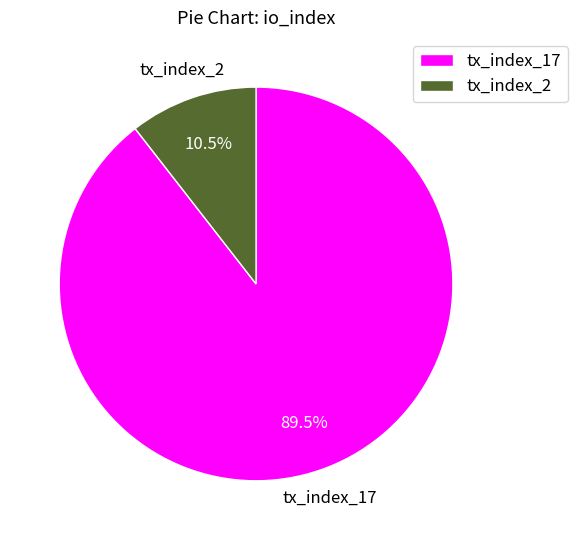

Count the number of slices in the pie.

2